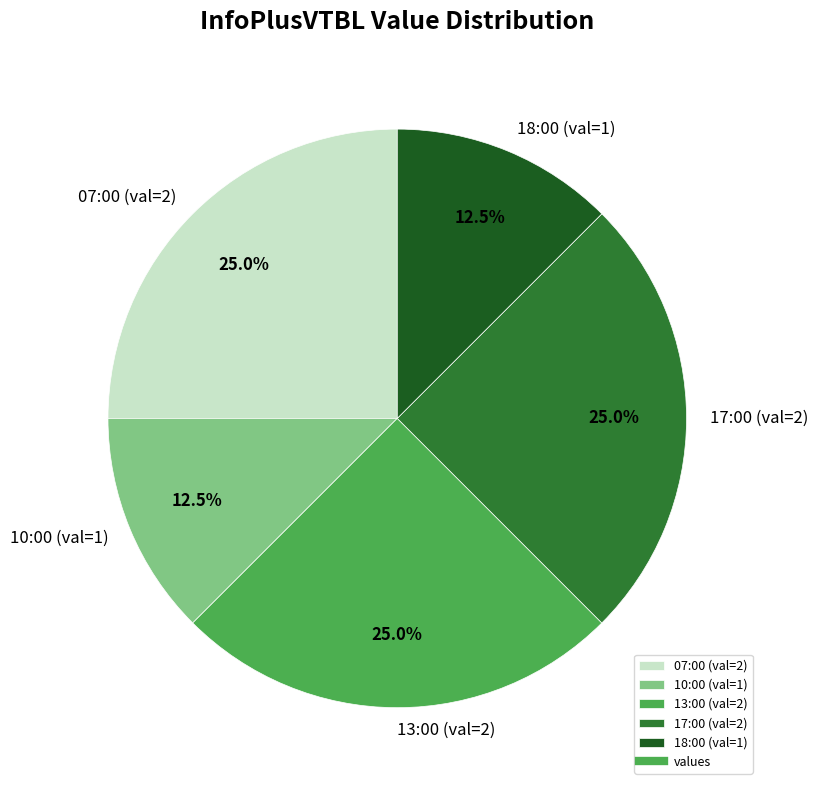

Between 07:00 (val=2) and 18:00 (val=1), which is larger?

07:00 (val=2)